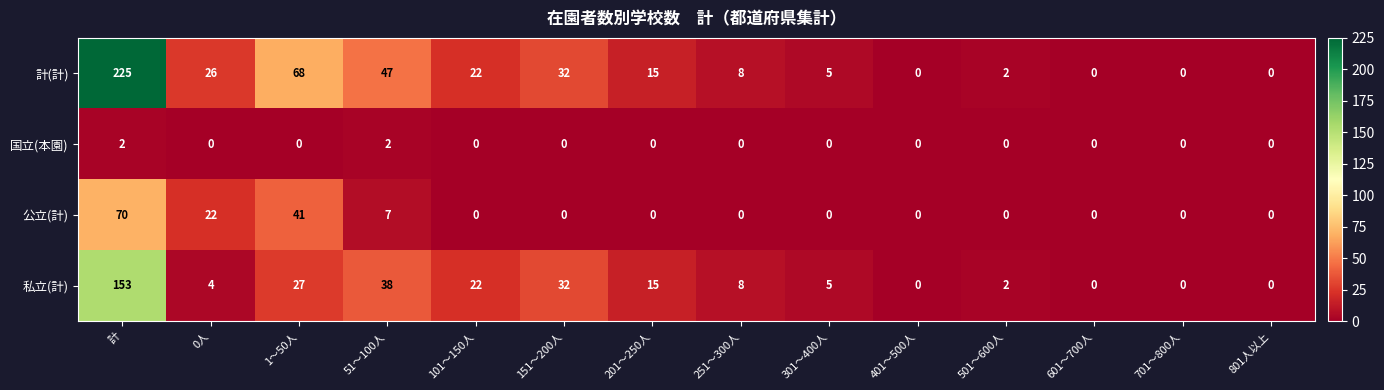

What is the difference between the highest and lowest values at 計?

223